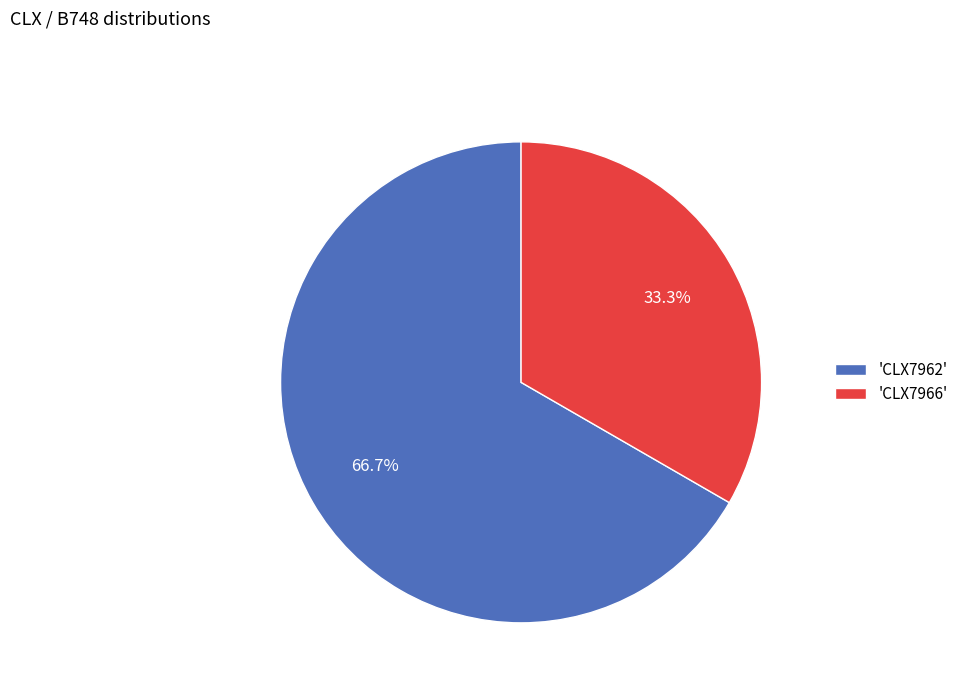

Which slice is the largest?

'CLX7962'